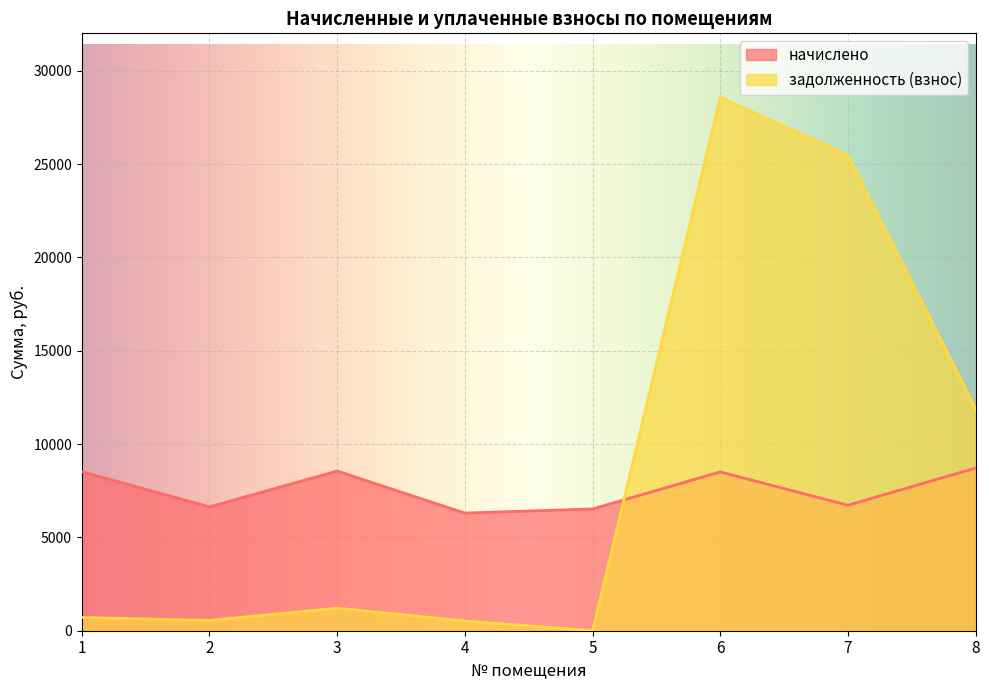

Is the value of задолженность (взнос) at 7 greater than the value of начислено at 6?

Yes